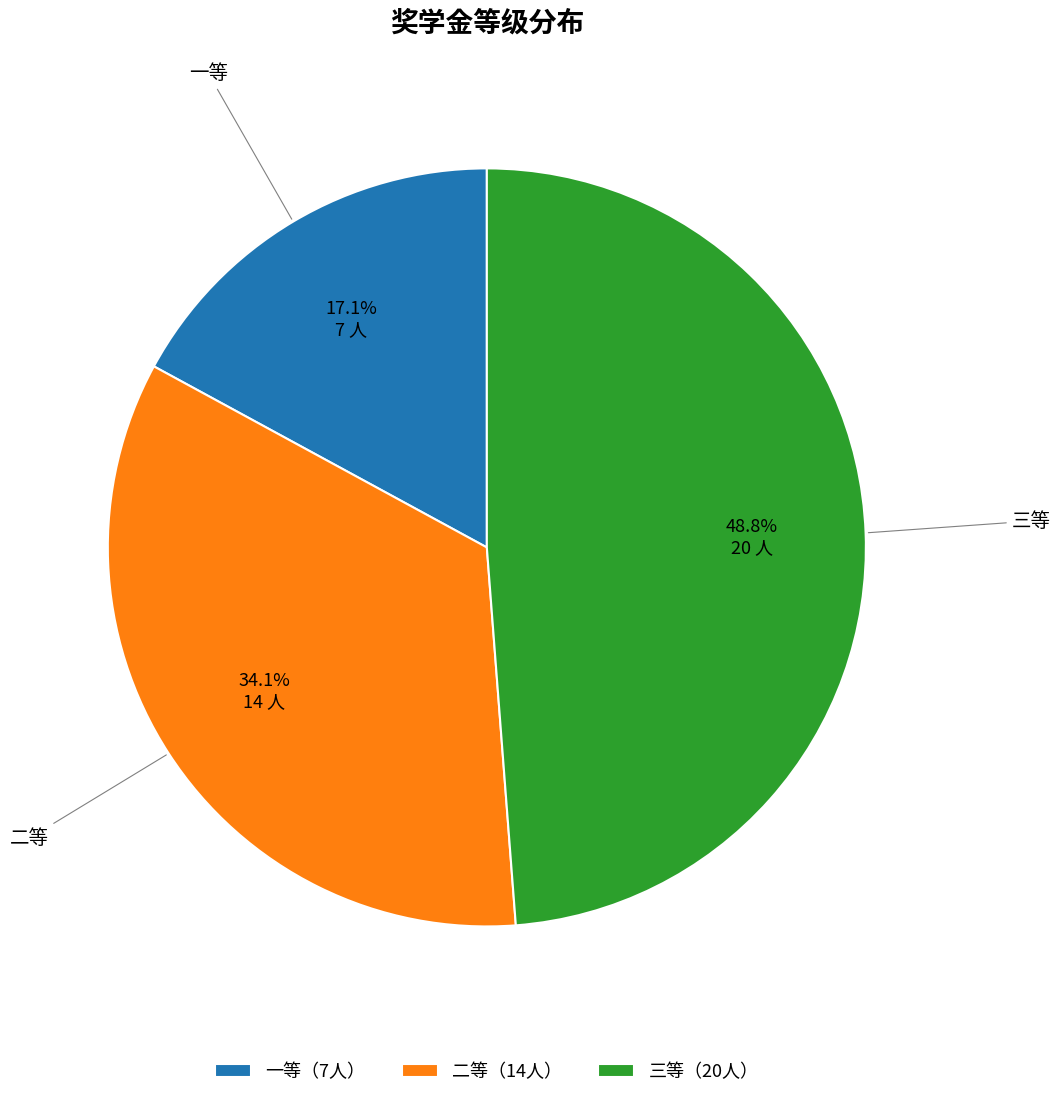

Is there a majority slice in this chart?

No